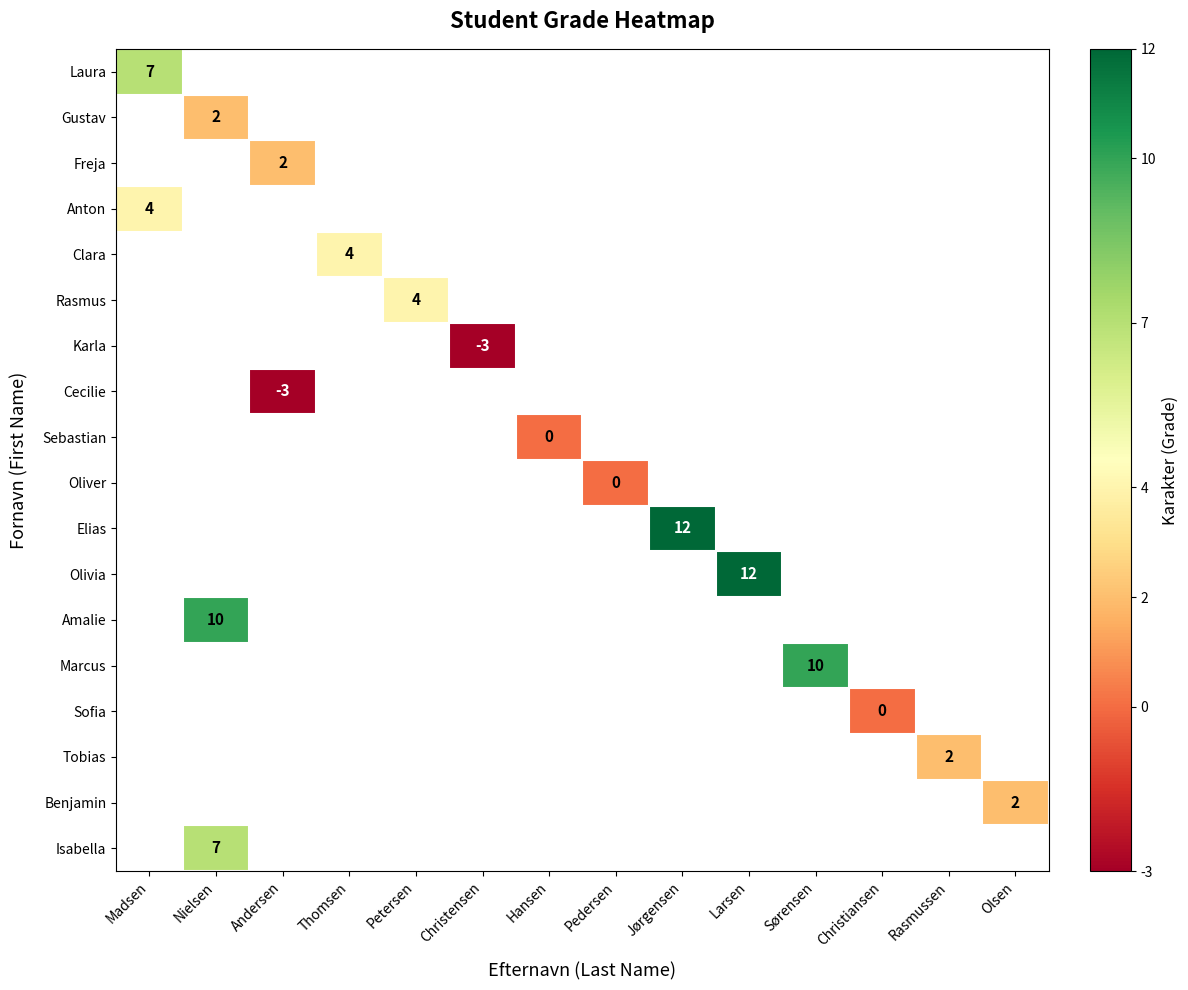

At how many categories does at least one series exceed 7?

4